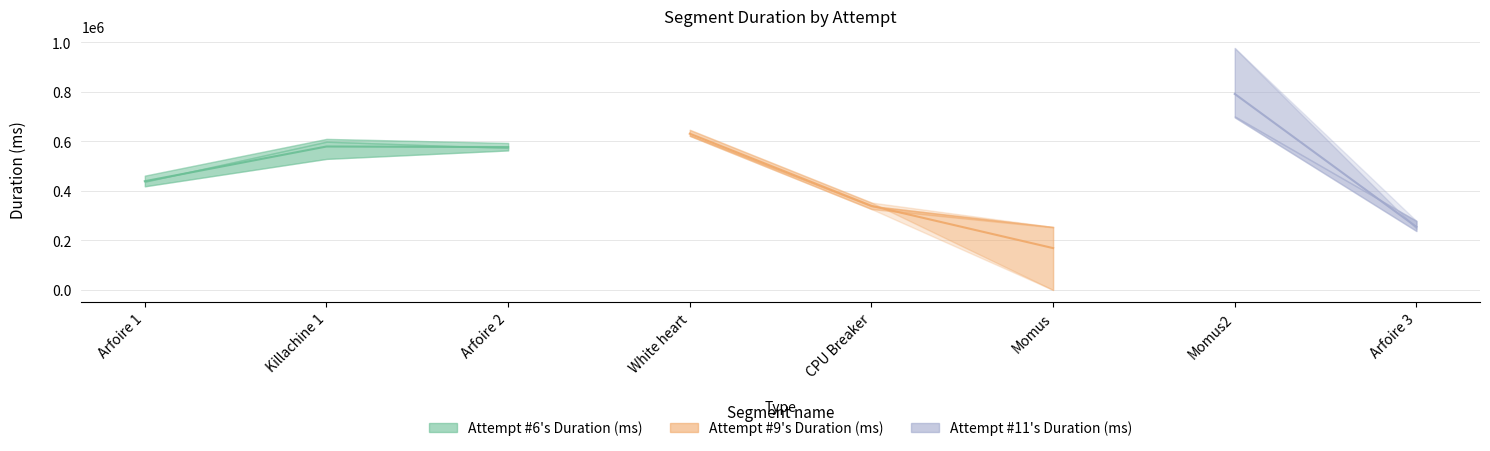

What is the label of the 1st point from the right?

Arfoire 3